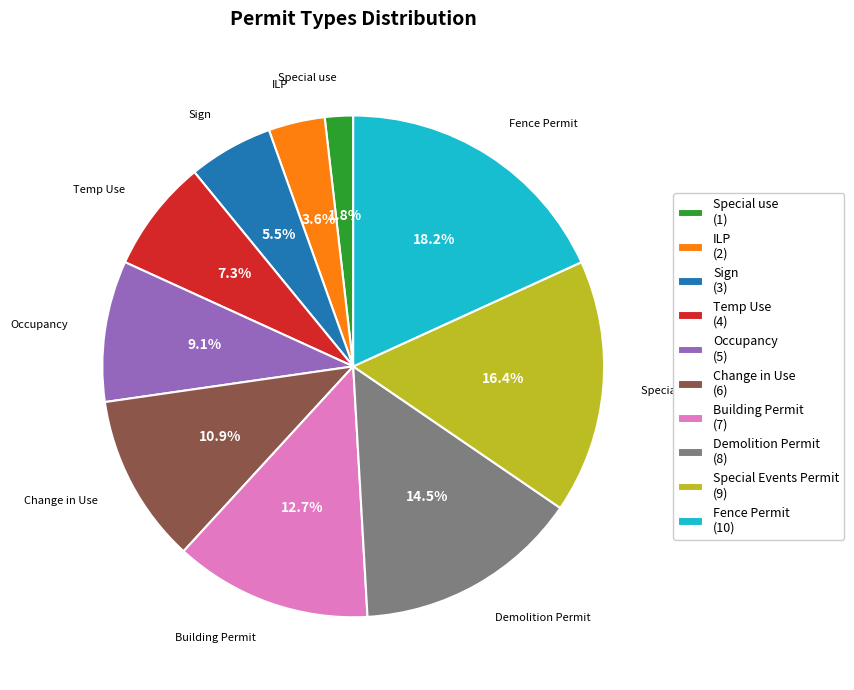

What percentage is NOT represented by Temp Use?

92.7%